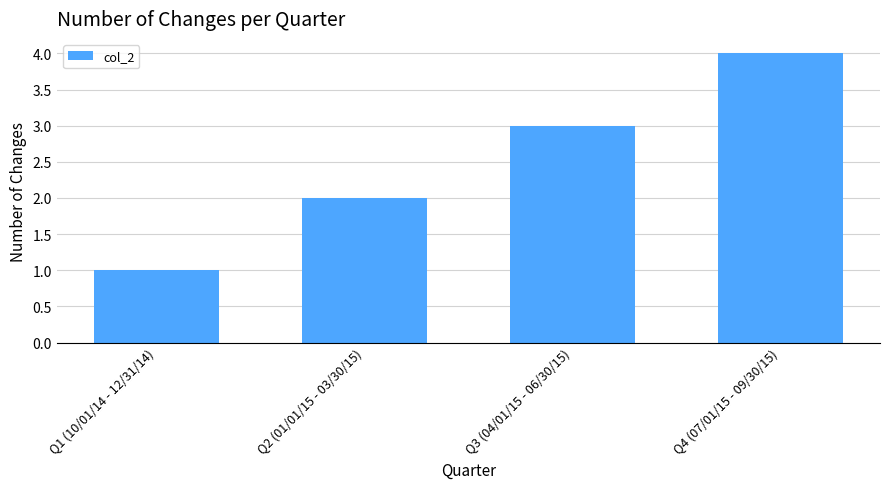

Does the chart contain stacked bars?

No